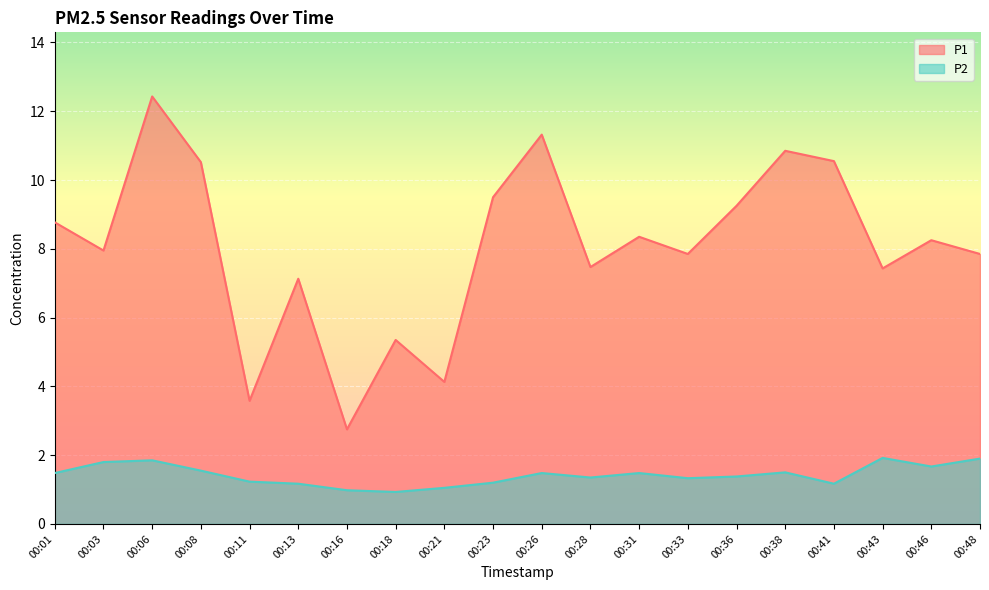

How many lines are shown in the chart?

2